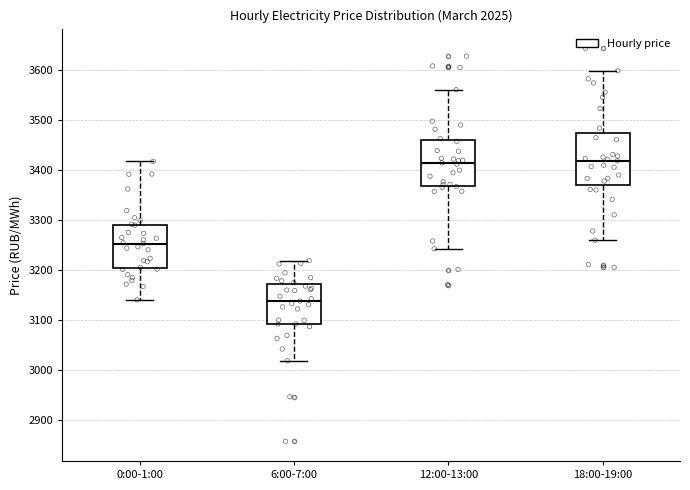

Reading left to right, read every box against the y-axis: the position of its median line, the range the box covers, and the ends of its whiskers. The values are not printed on the chart, so give them approximately, as read against the axis.

0:00-1:00: median 3250, box 3200 to 3290, whiskers 3140 to 3420
6:00-7:00: median 3140, box 3090 to 3170, whiskers 3020 to 3220
12:00-13:00: median 3410, box 3370 to 3460, whiskers 3240 to 3560
18:00-19:00: median 3420, box 3370 to 3470, whiskers 3260 to 3600